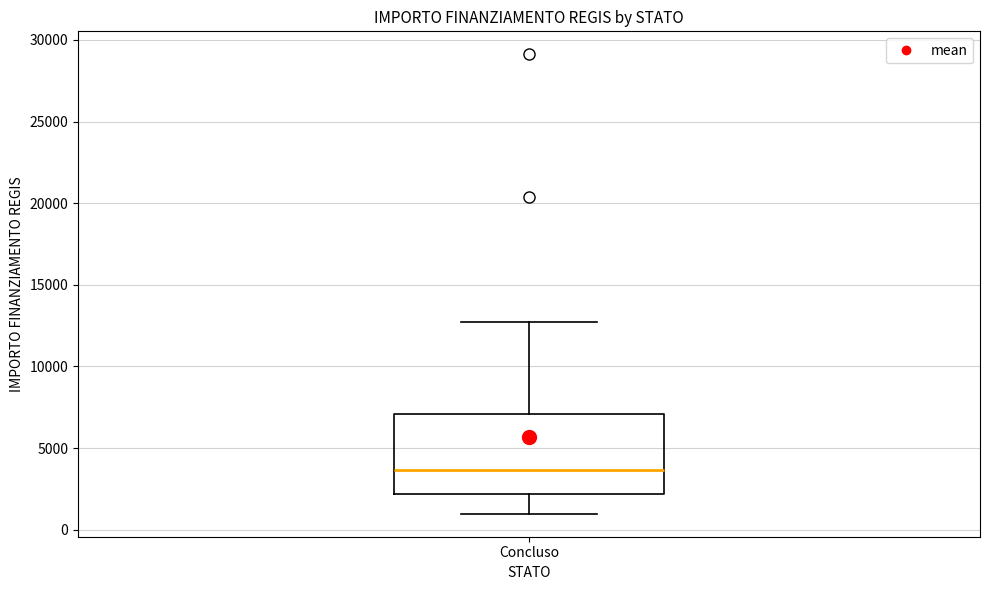

Read this box plot against the y-axis: the position of the median line, the range covered by the box, and the ends of both whiskers. The values are not printed on the chart, so give them approximately, as read against the axis.

median 3500, box 2000 to 7000, whiskers 1000 to 12500